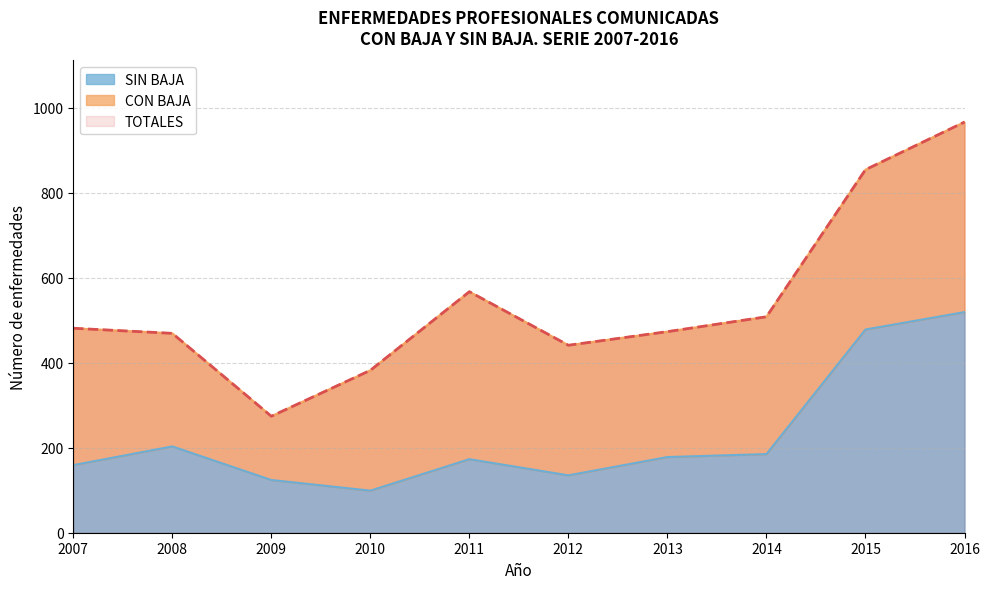

Which series has the largest range (max minus min)?

TOTALES